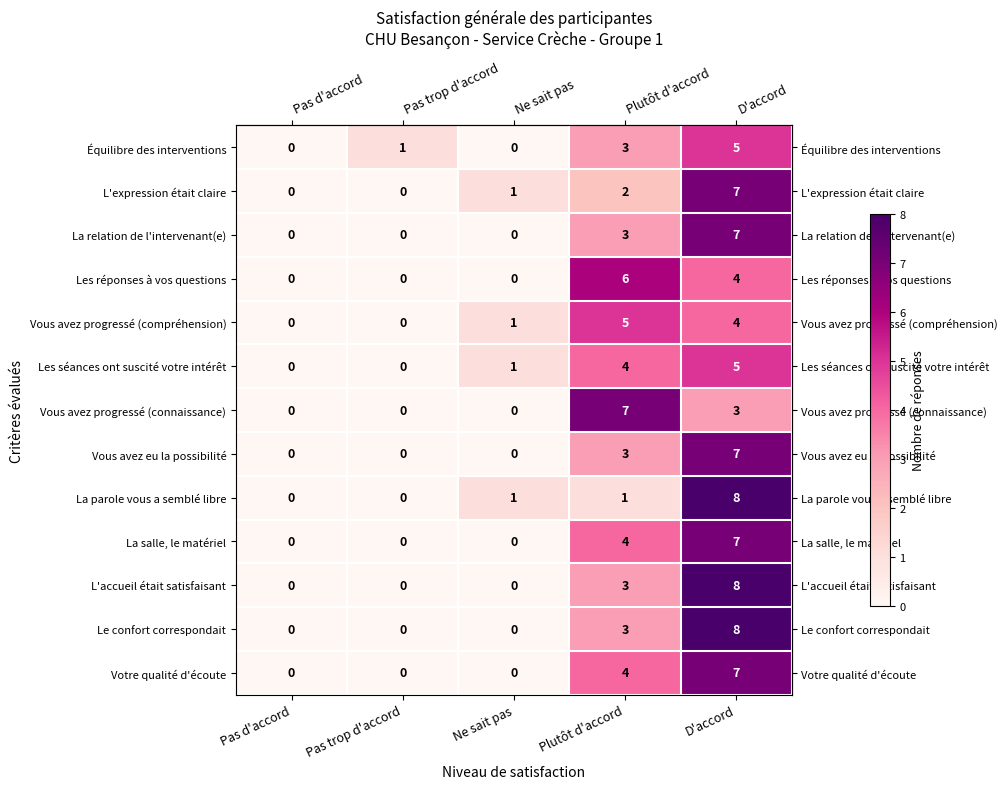

Which category has the highest value in the Vous avez progressé (compréhension) series?

Plutôt d'accord